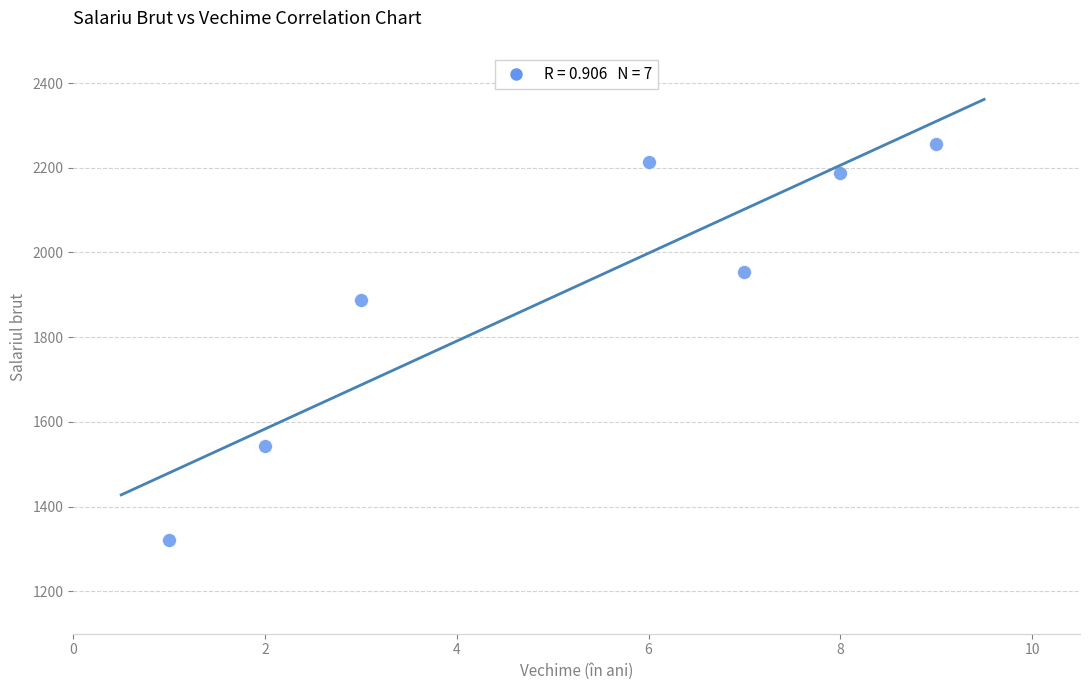

What is the average Y value?

1909